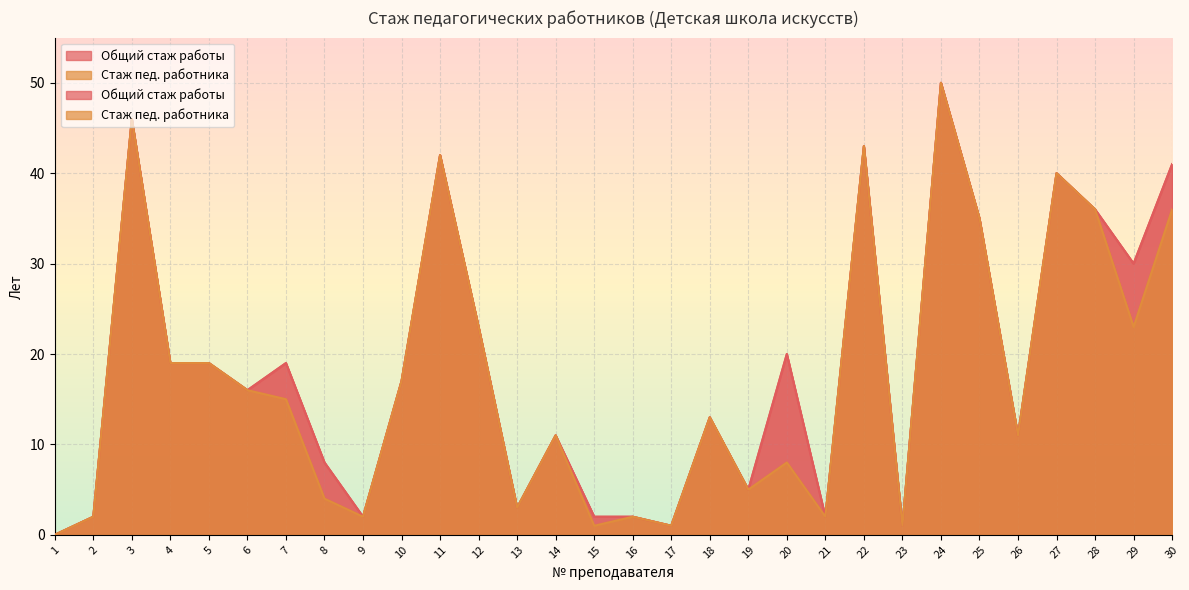

What is the difference between the Общий стаж работы values at 1 and 10?

17